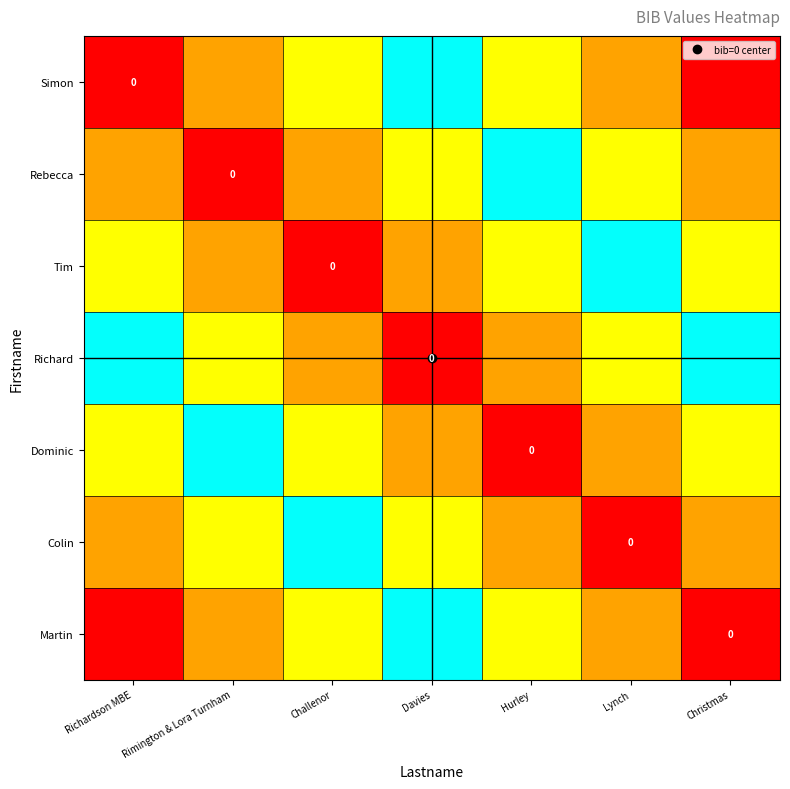

What is the spread (max minus min) of values at Rimington & Lora Turnham?

5